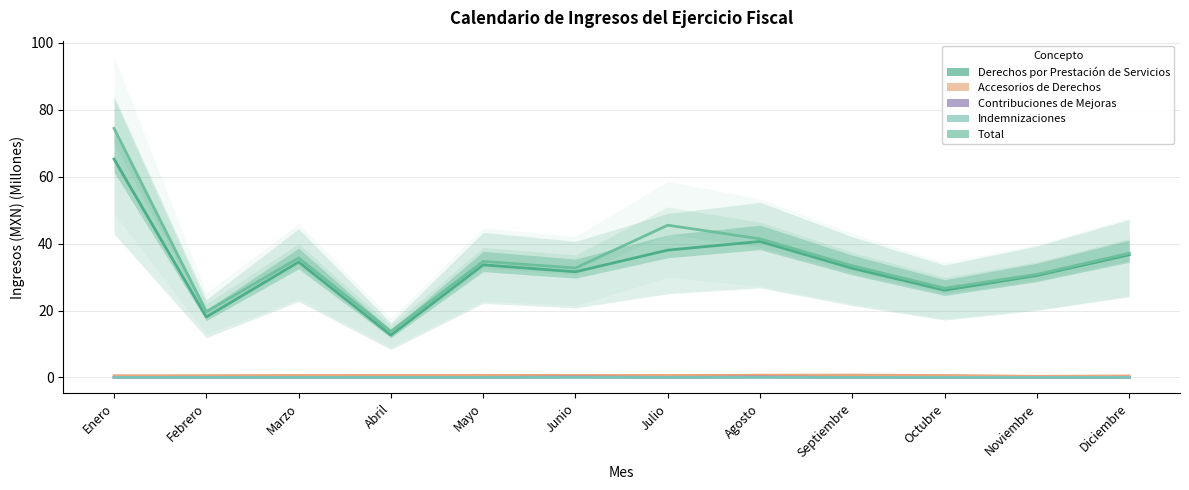

Which label corresponds to the smallest value in the chart?

Enero